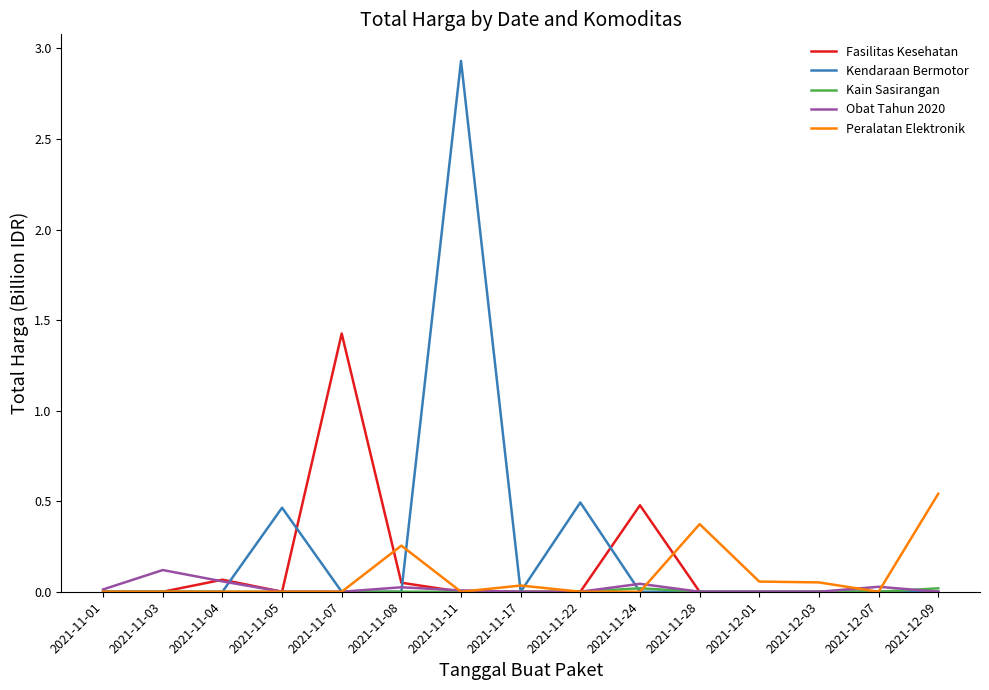

What position from the left is 2021-11-03?

2